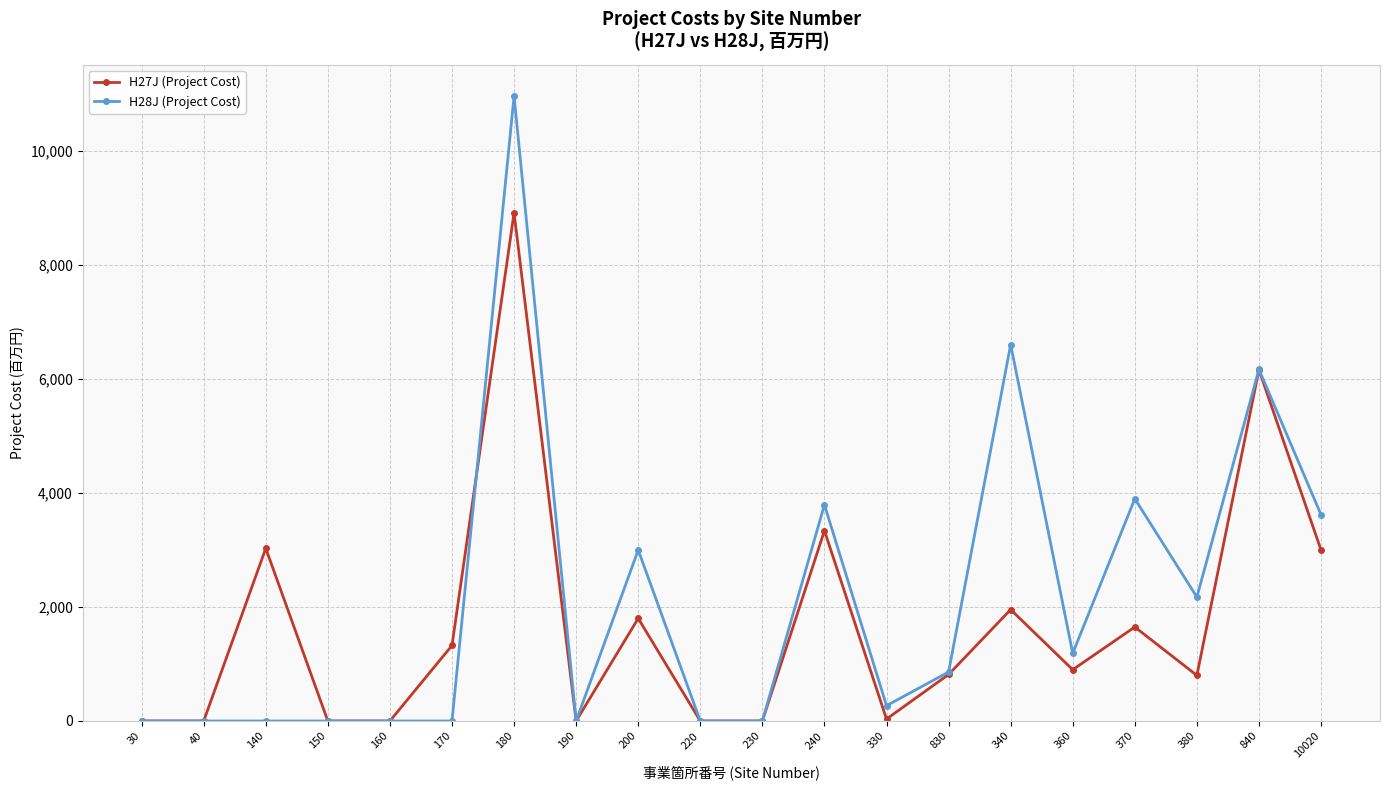

Rank the series by their maximum value, from lowest to highest.

H27J (Project Cost), H28J (Project Cost)